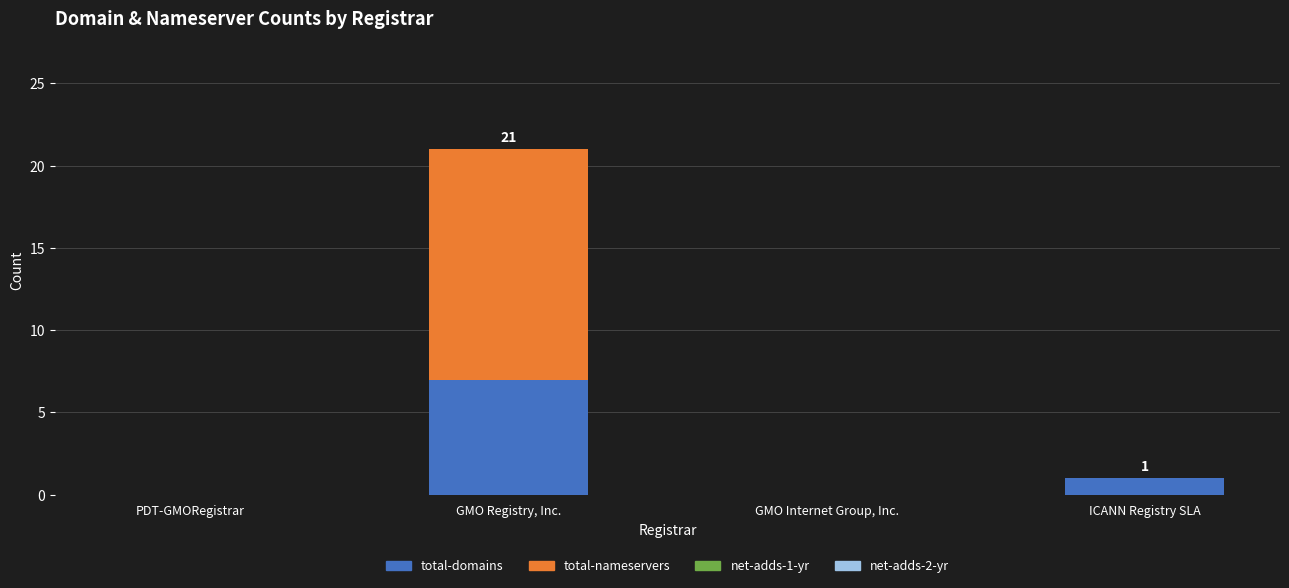

Reading left to right, transcribe the values for total-domains.

PDT-GMORegistrar=0	GMO Registry, Inc.=7	GMO Internet Group, Inc.=0	ICANN Registry SLA=1